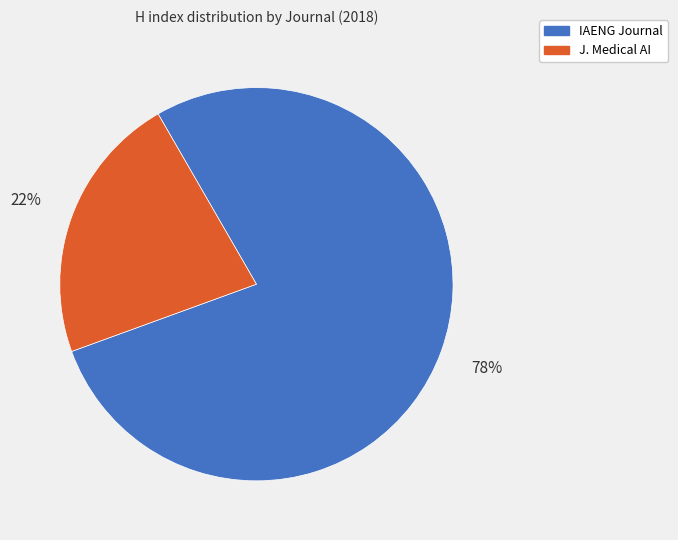

How many slices are in this pie chart?

2